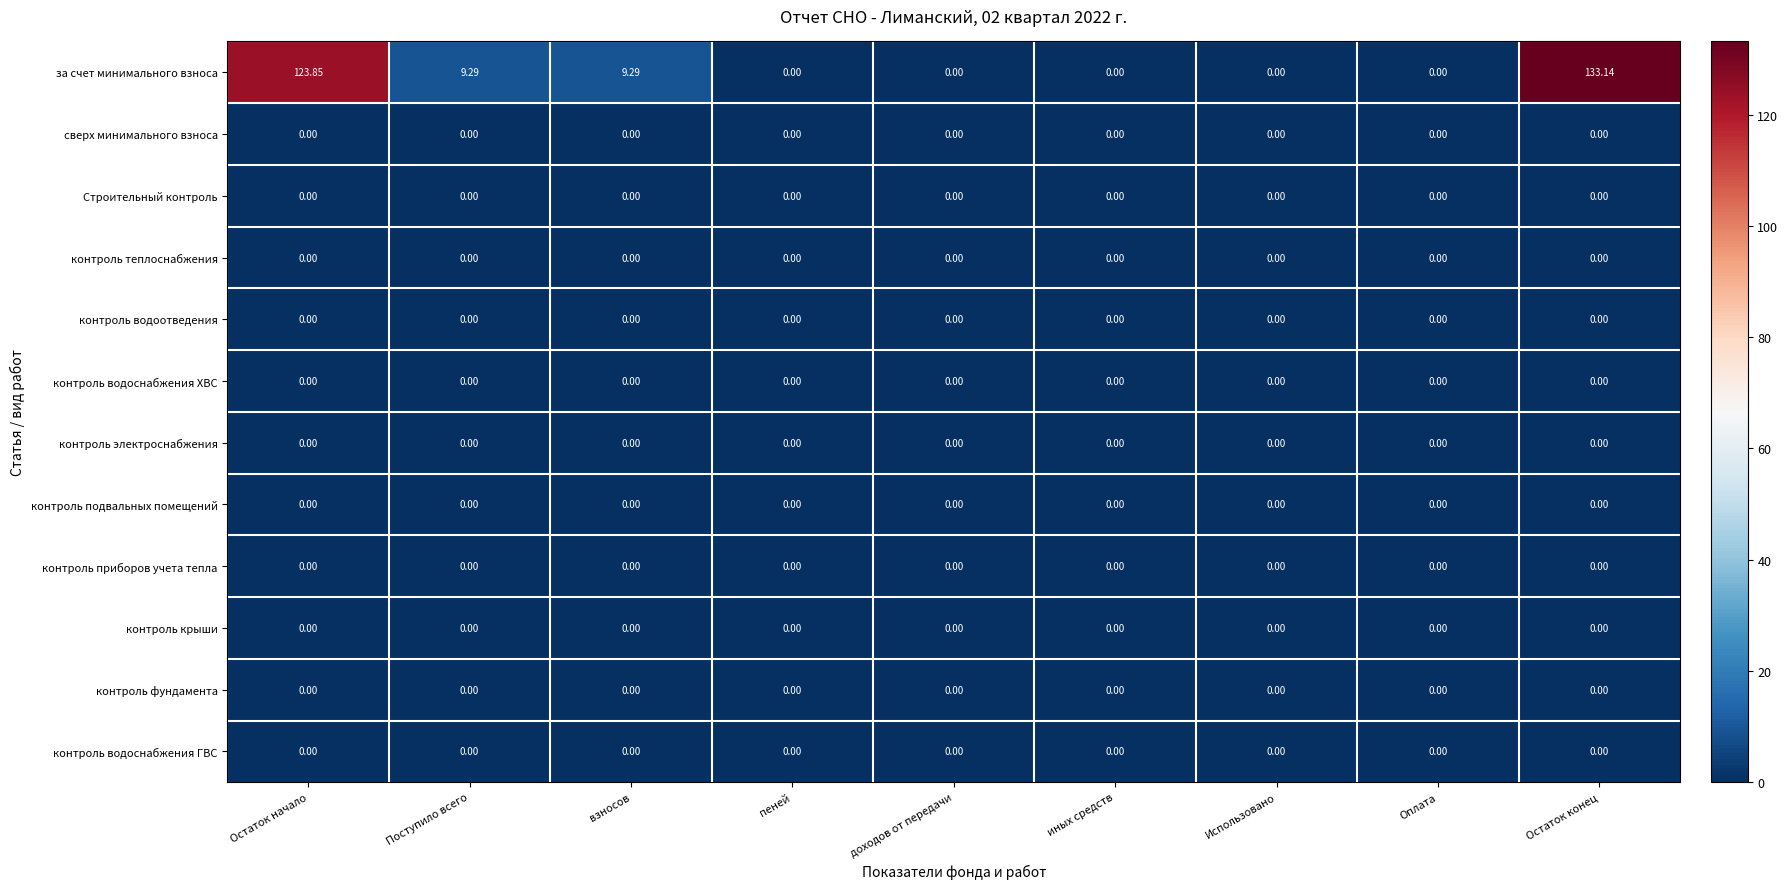

At which label does за счет минимального взноса reach its peak?

Остаток конец